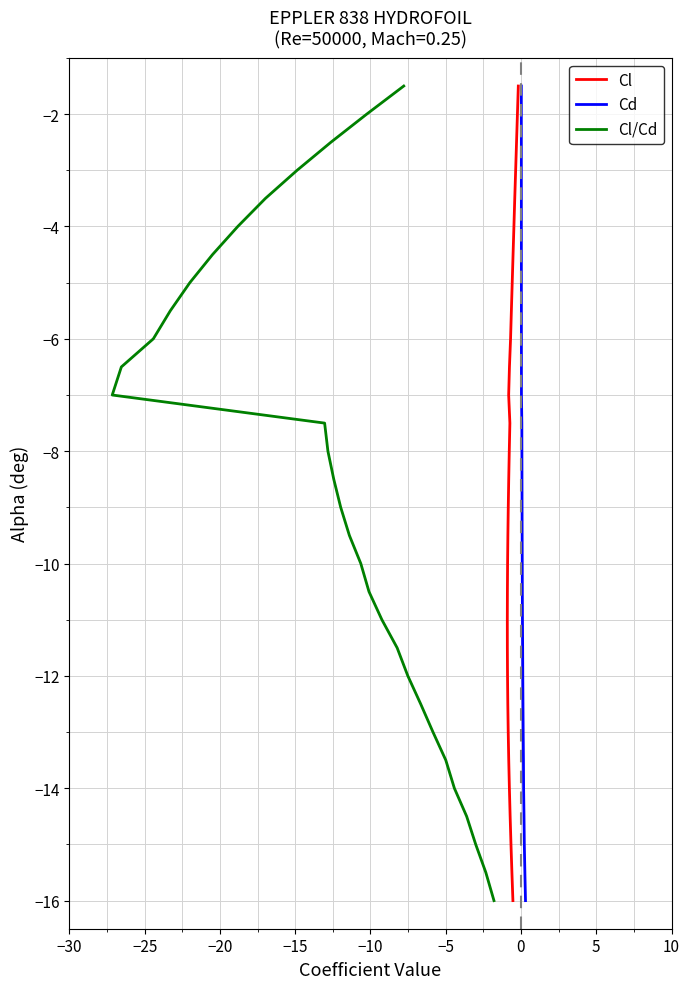

How many values in the Cl series are below -8?

16